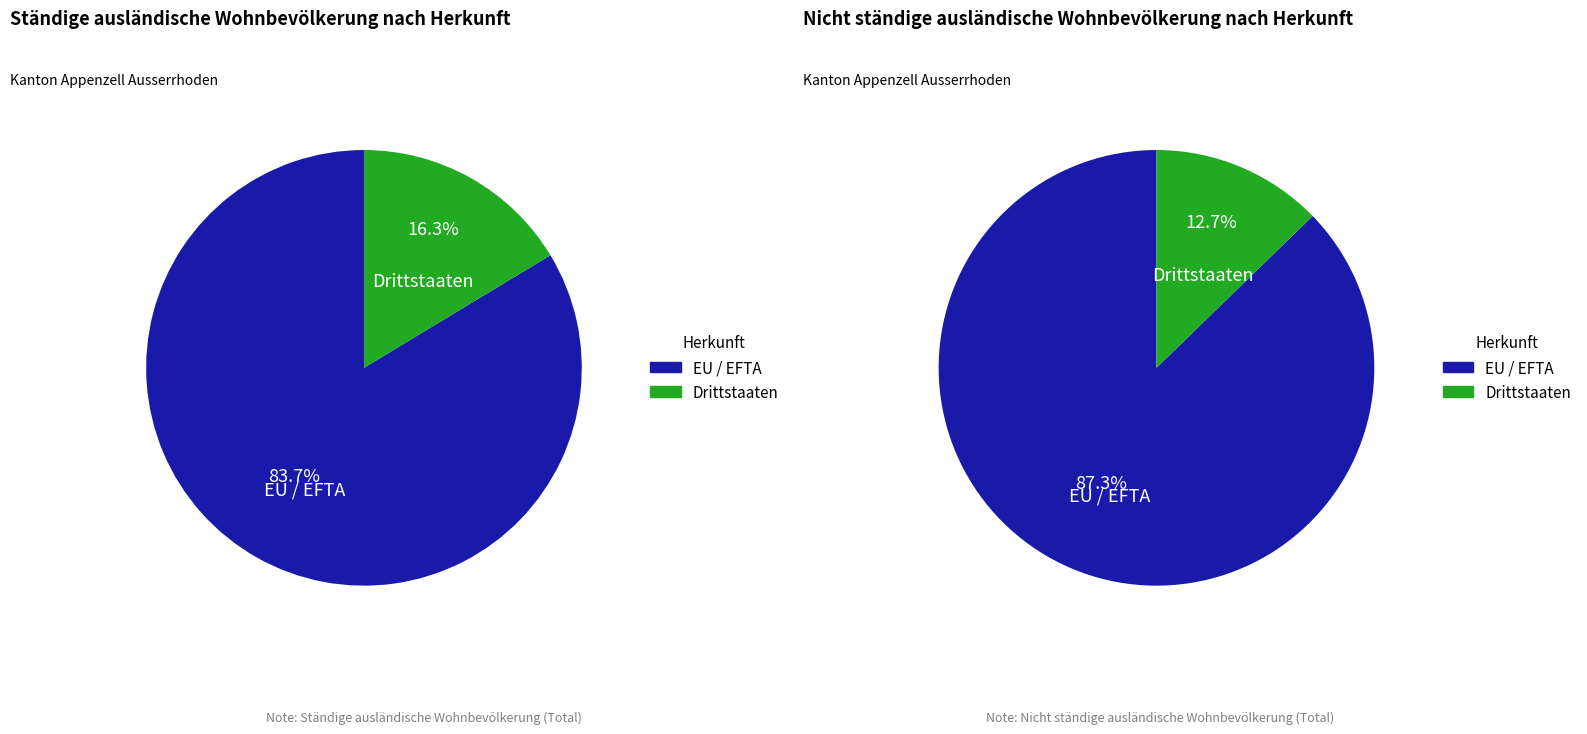

Which has a higher value, Drittstaaten or EU / EFTA?

EU / EFTA